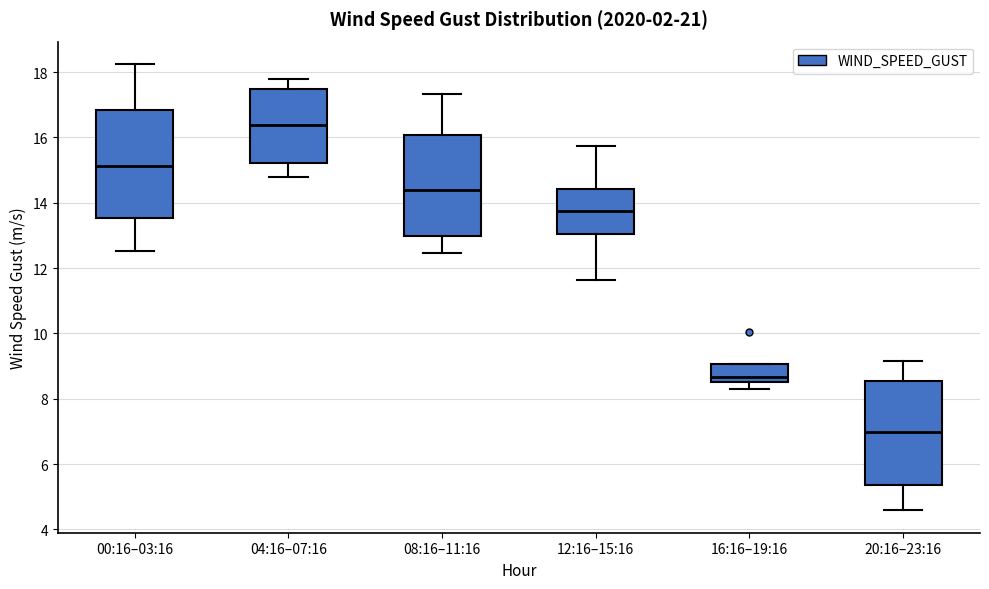

Reading left to right, read every box against the y-axis: the position of its median line, the range the box covers, and the ends of its whiskers. The values are not printed on the chart, so give them approximately, as read against the axis.

00:16–03:16: median 15.2, box 13.6 to 16.8, whiskers 12.6 to 18.2
04:16–07:16: median 16.4, box 15.2 to 17.4, whiskers 14.8 to 17.8
08:16–11:16: median 14.4, box 13.0 to 16.0, whiskers 12.4 to 17.4
12:16–15:16: median 13.8, box 13.0 to 14.4, whiskers 11.6 to 15.8
16:16–19:16: median 8.6 (just above the box's lower edge), box 8.6 to 9.0, whiskers 8.4 to 9.0
20:16–23:16: median 7.0, box 5.4 to 8.6, whiskers 4.6 to 9.2